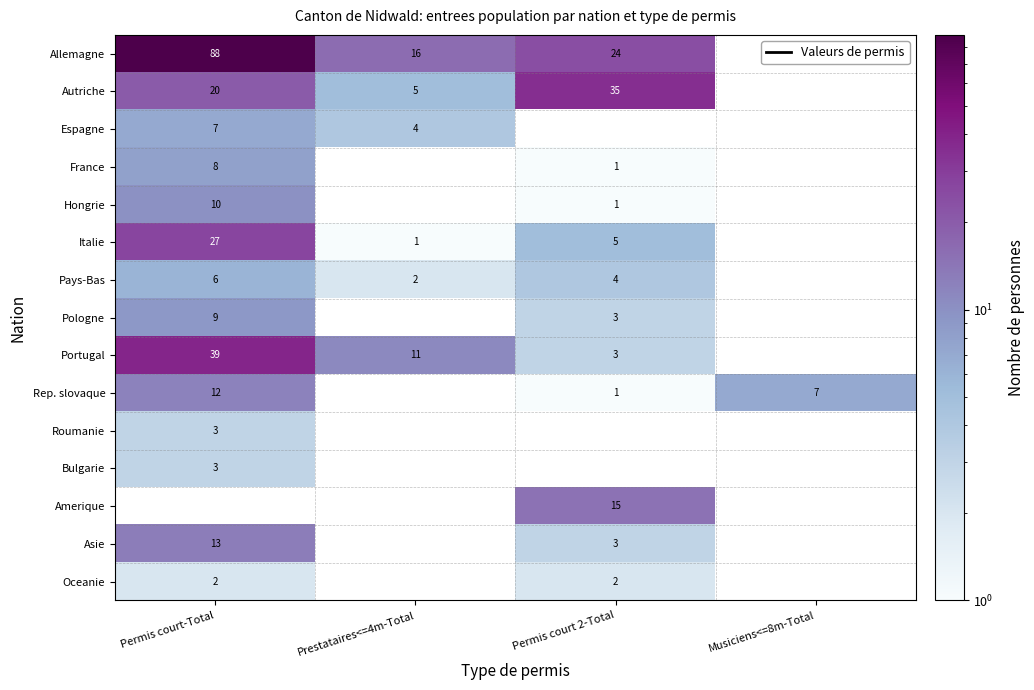

At how many categories does at least one series exceed 72?

1